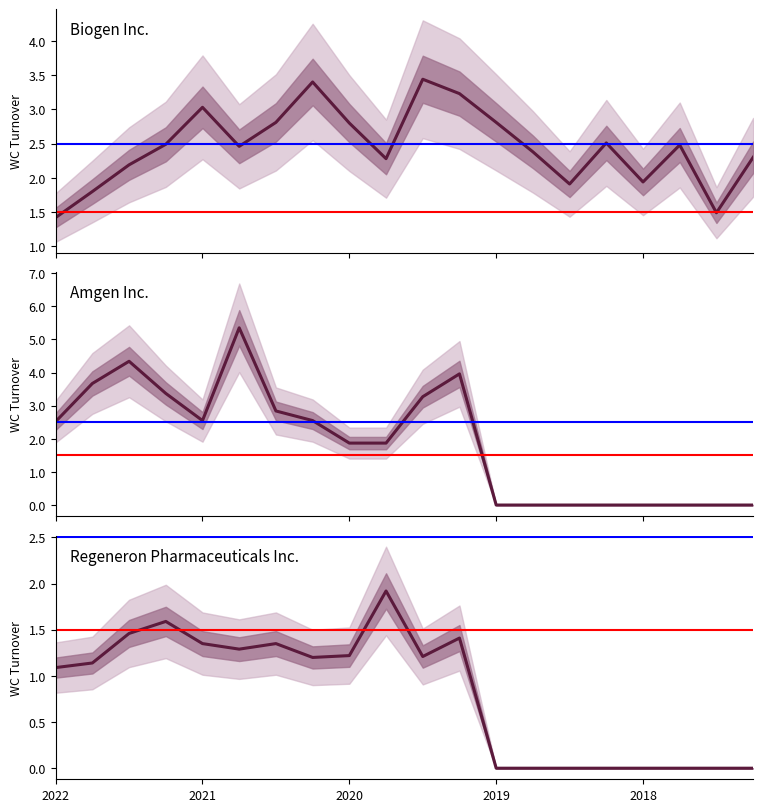

True or false: Biogen Inc. and Regeneron Pharmaceuticals Inc. cross at least once.

False